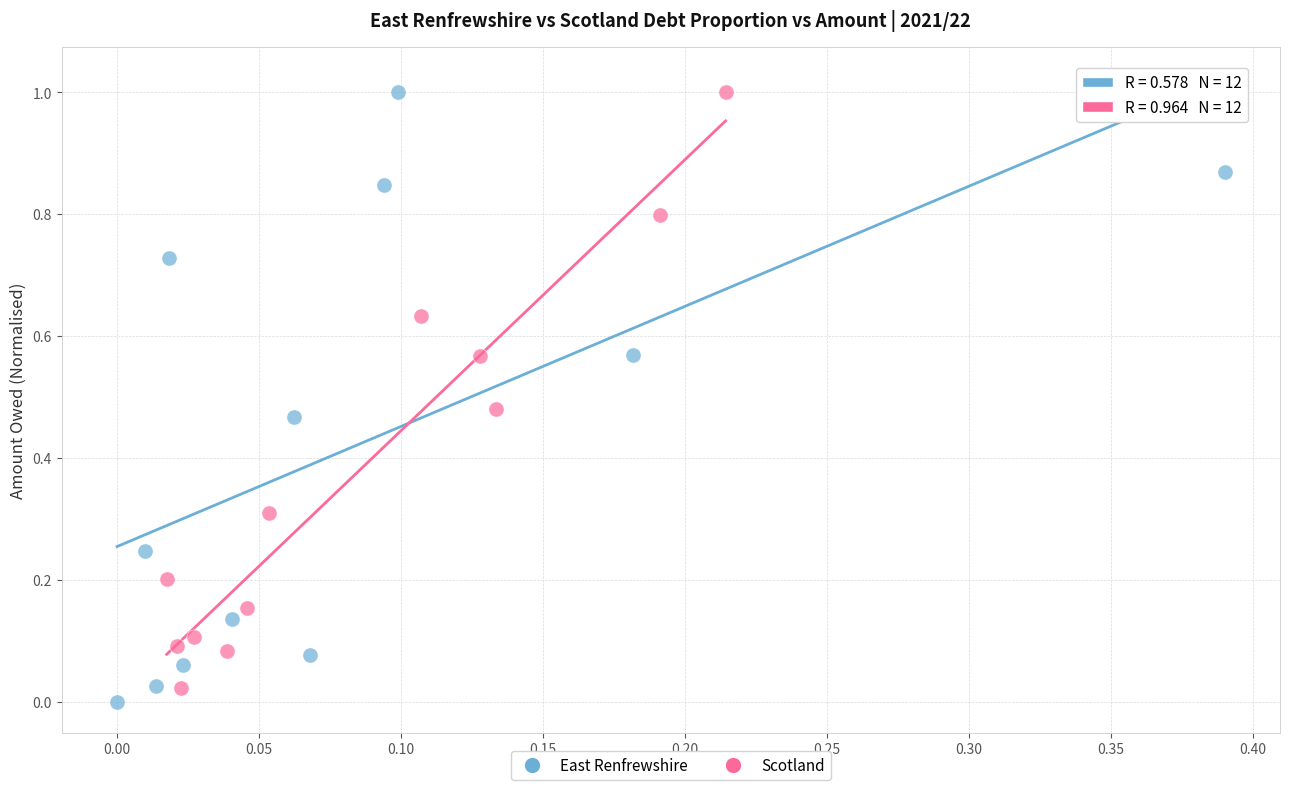

Which series has the widest spread of Y values?

East Renfrewshire